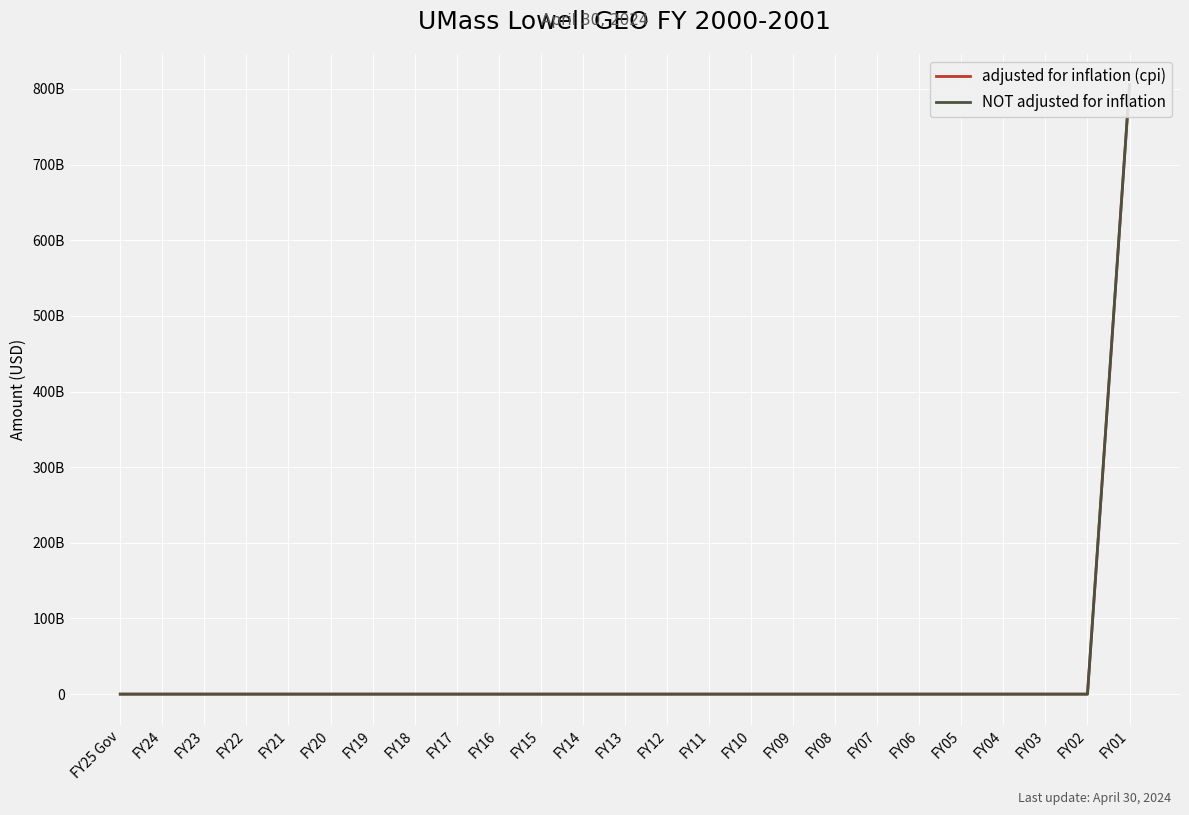

The value of adjusted for inflation (cpi) at FY18 is -462476645450. True or false?

False